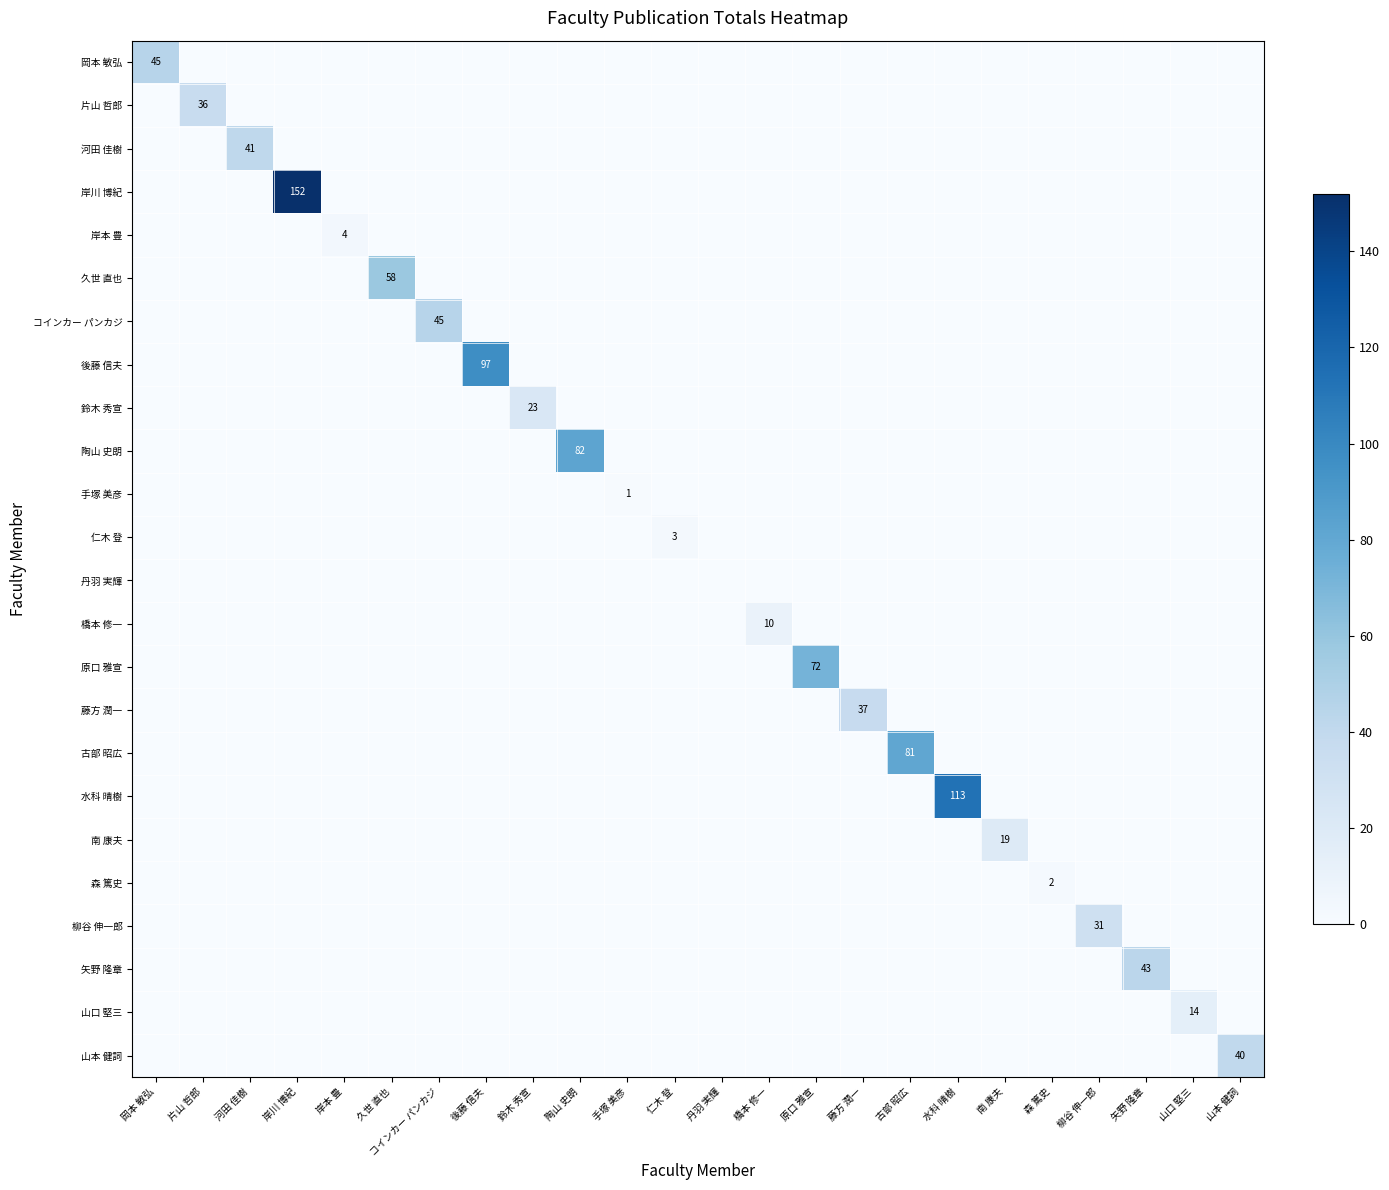

The 山本 健詞 series shows -25 at 古部 昭広. True or false?

False